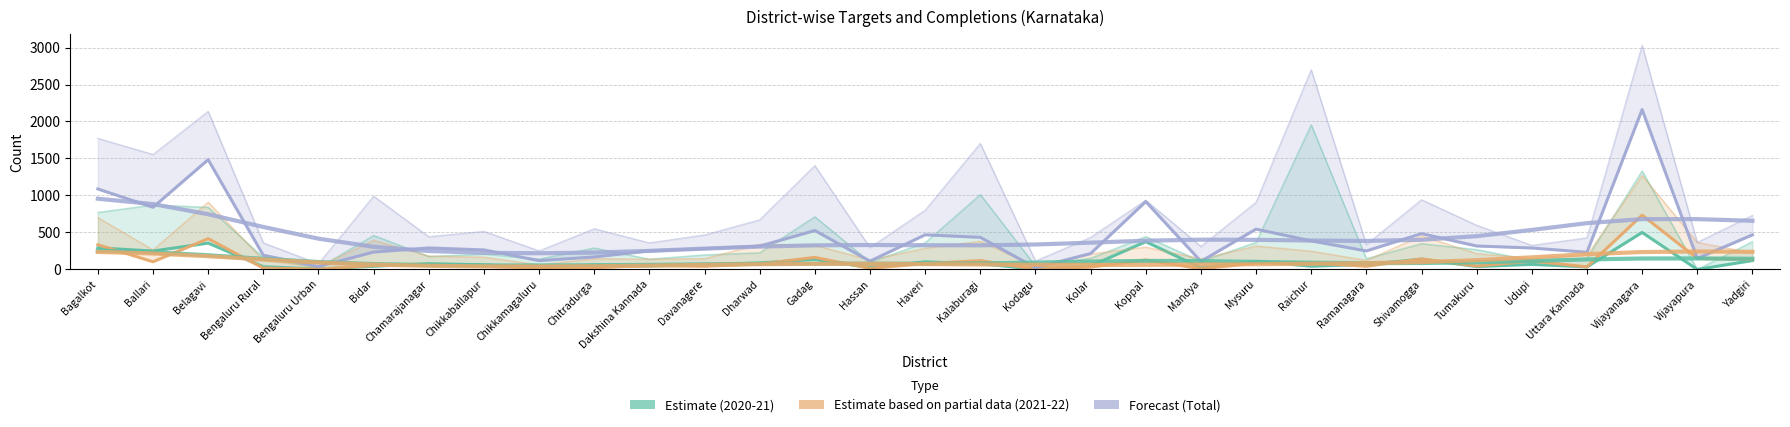

What is the difference between the Estimate (2020-21) values at Raichur and Chitradurga?

15